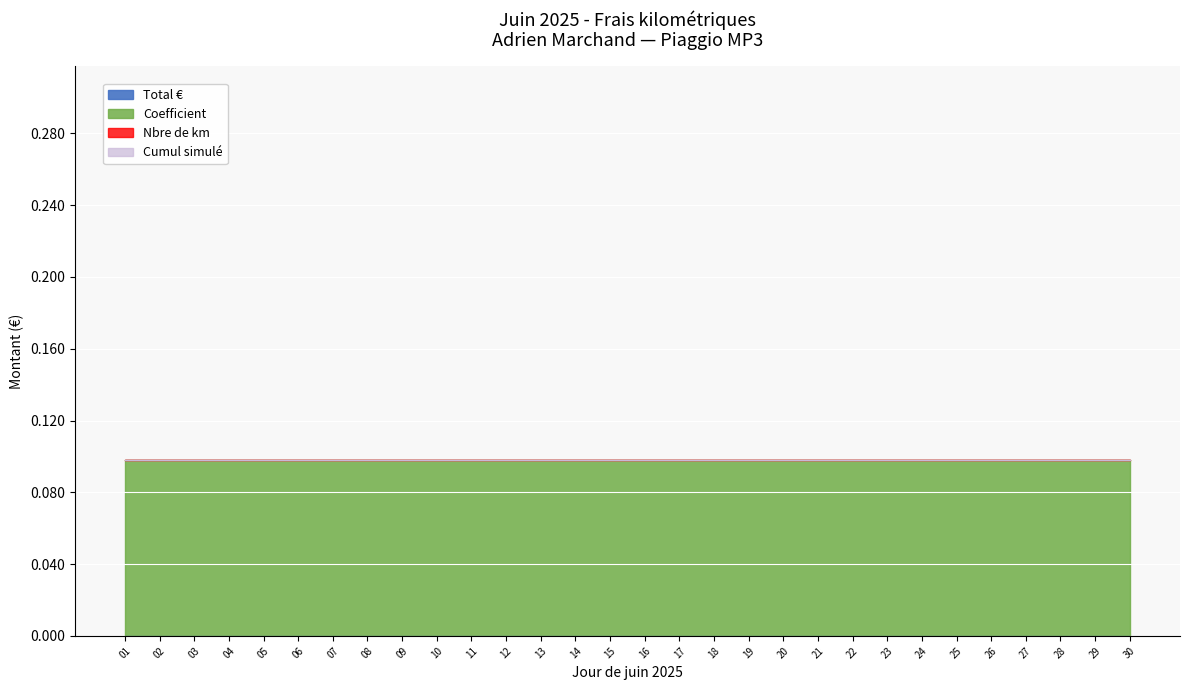

What is the spread (max minus min) of values at 14?

0.1